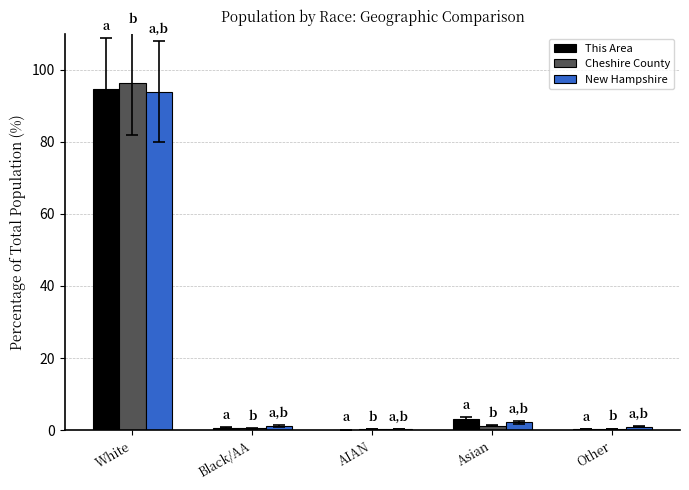

At which category does the chart reach its peak across all series?

White